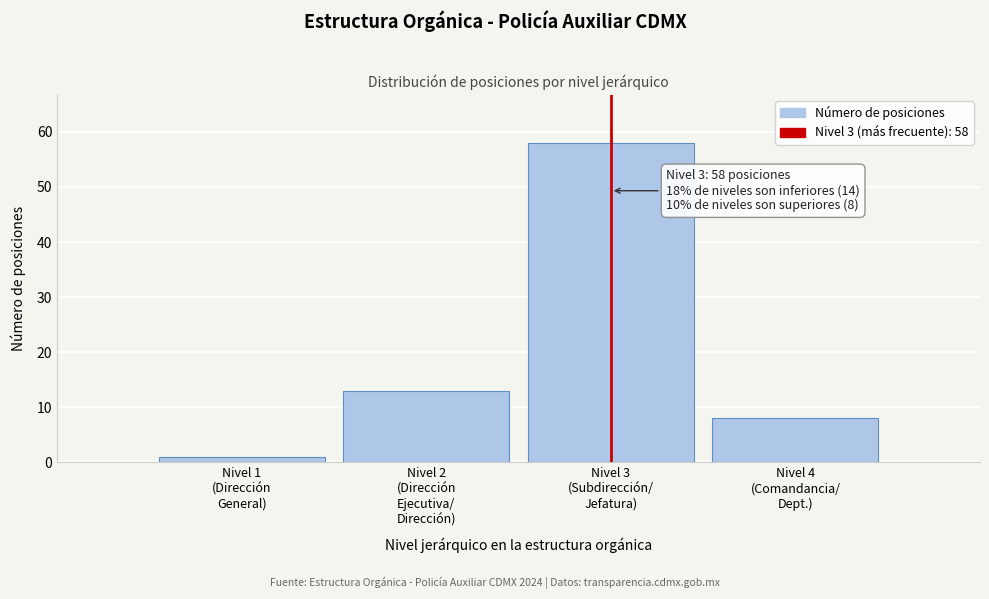

Reading left to right, list all the values displayed in this chart.

1	13	58	8